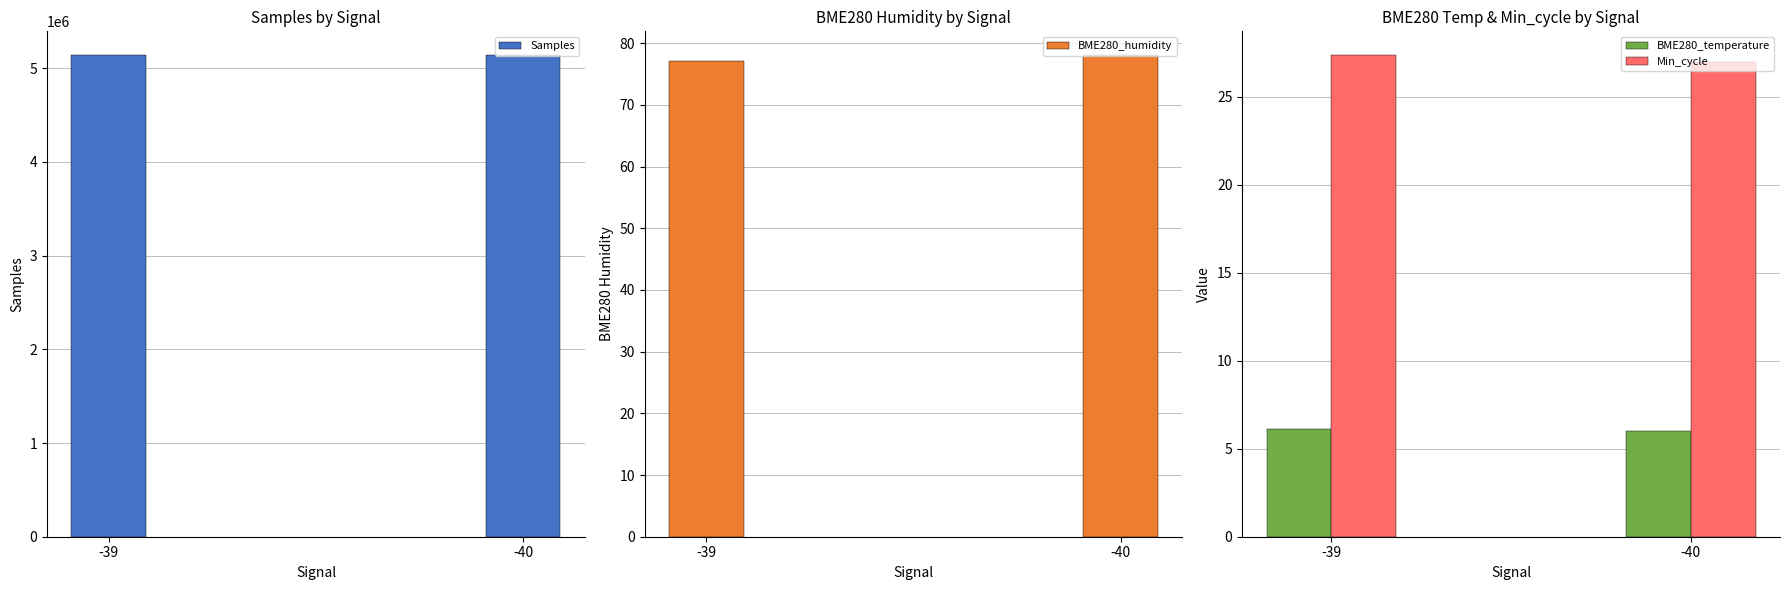

What is the value of the BME280_temperature bar at the 1st from the left?

6.1